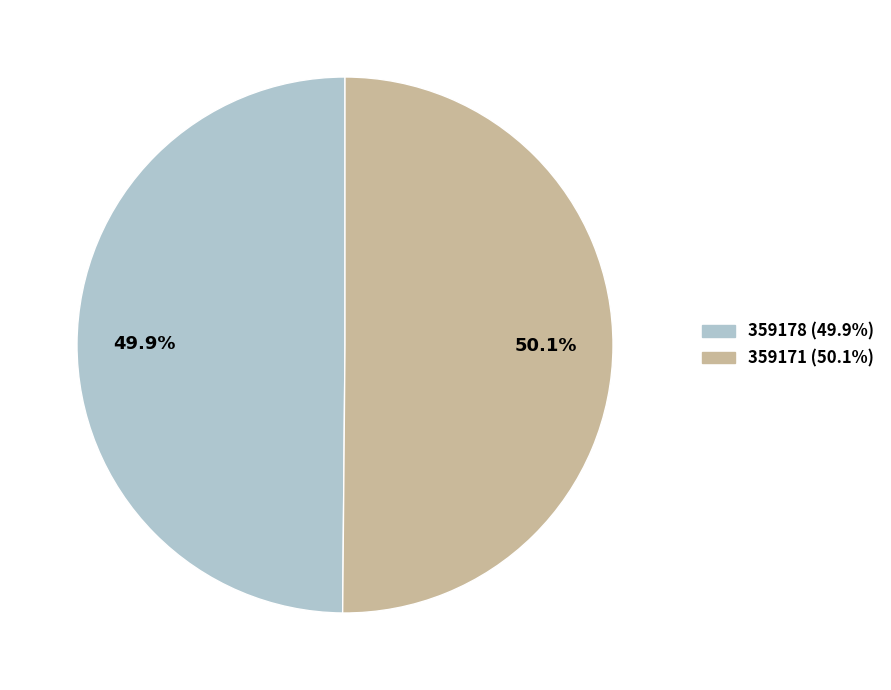

To the nearest percent, what is the difference between the largest and smallest slice percentages?

0%